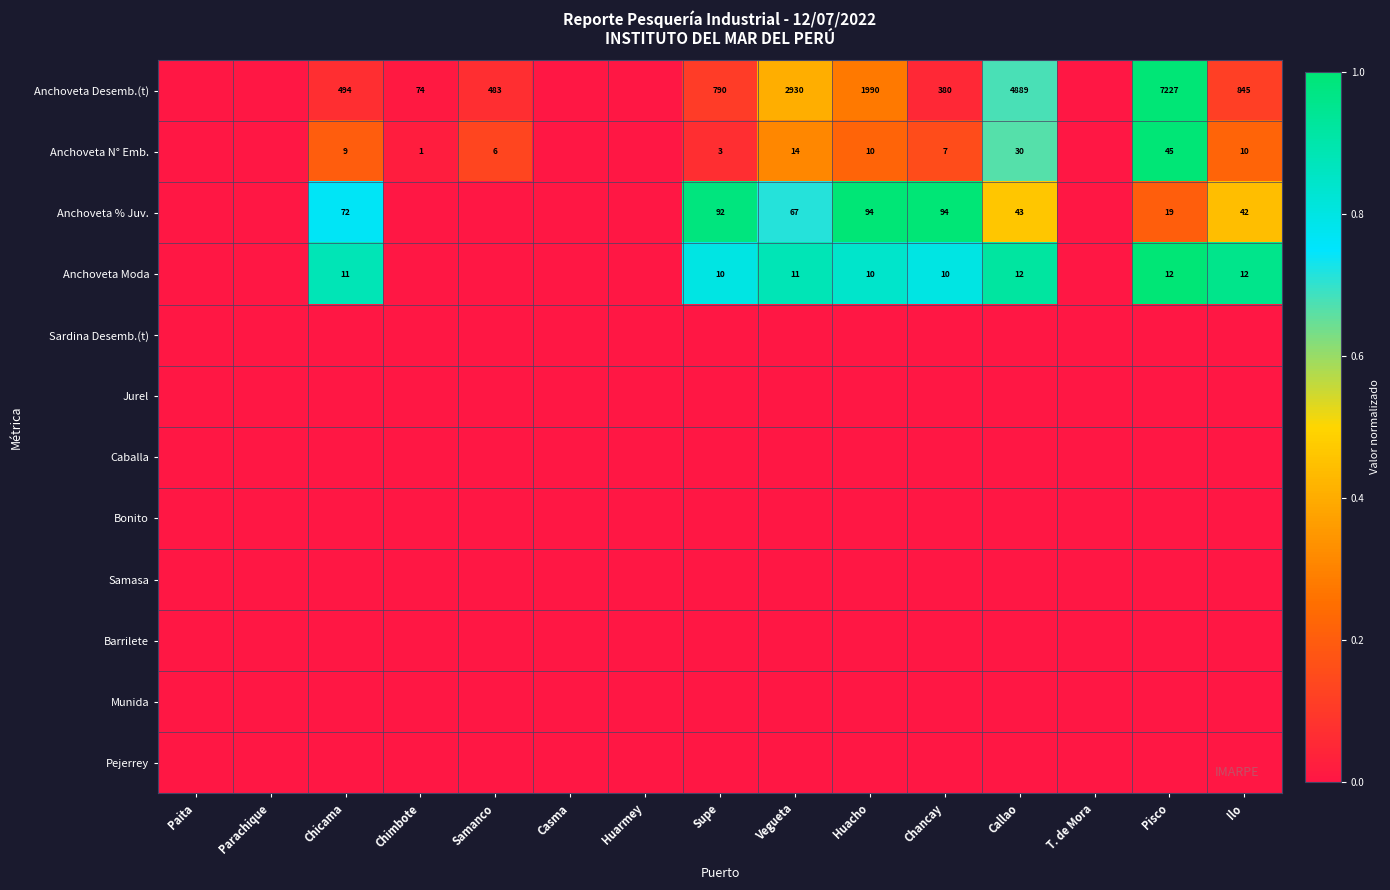

At which category is the sum across all series the highest?

Pisco